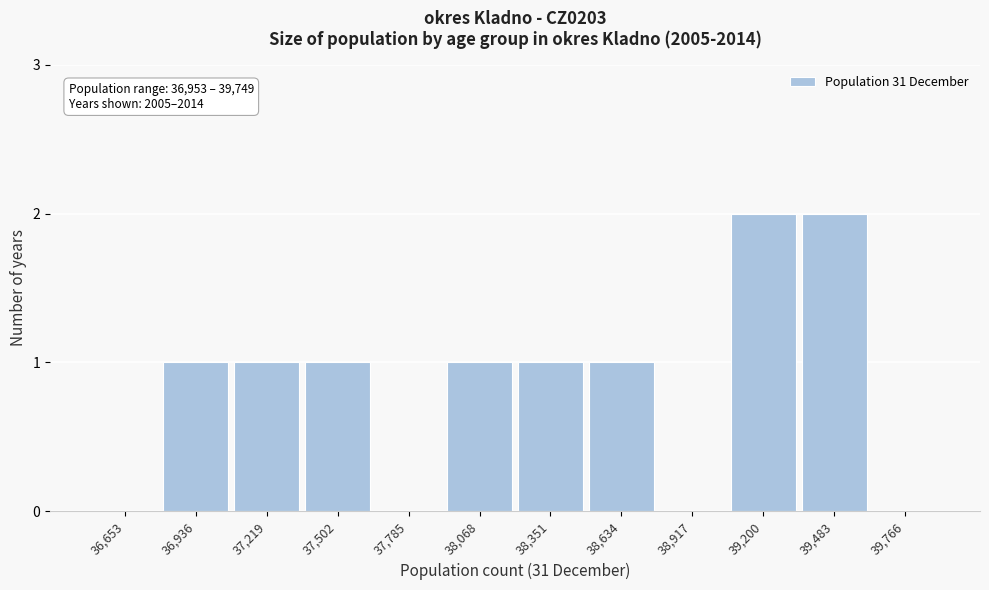

Reading left to right, transcribe all the data shown in this chart.

36,653=0	36,936=1	37,219=1	37,502=1	37,785=0	38,068=1	38,351=1	38,634=1	38,917=0	39,200=2	39,483=2	39,766=0